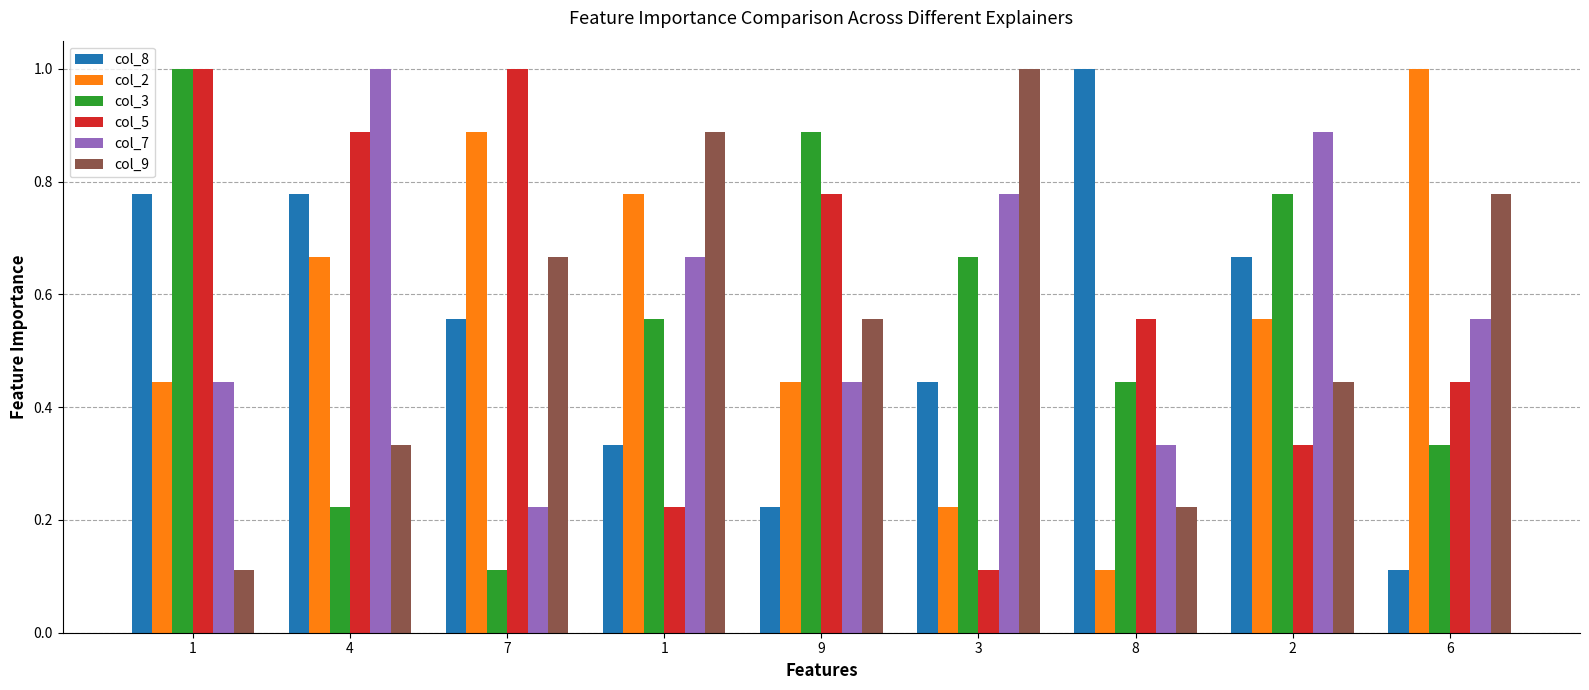

Reading right to left, extract all data points from this chart.

col_8: 0.1	0.7	1.0	0.4	0.2	0.3	0.6	0.8	0.8
col_2: 1.0	0.6	0.1	0.2	0.4	0.8	0.9	0.7	0.4
col_3: 0.3	0.8	0.4	0.7	0.9	0.6	0.1	0.2	1.0
col_5: 0.4	0.3	0.6	0.1	0.8	0.2	1.0	0.9	1.0
col_7: 0.6	0.9	0.3	0.8	0.4	0.7	0.2	1.0	0.4
col_9: 0.8	0.4	0.2	1.0	0.6	0.9	0.7	0.3	0.1